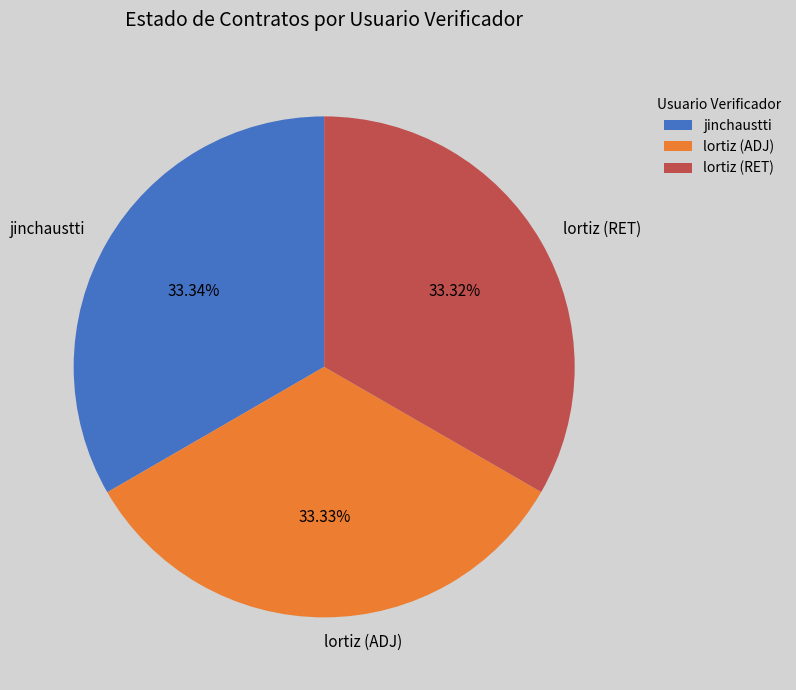

Is there any slice that represents more than half of the pie?

No